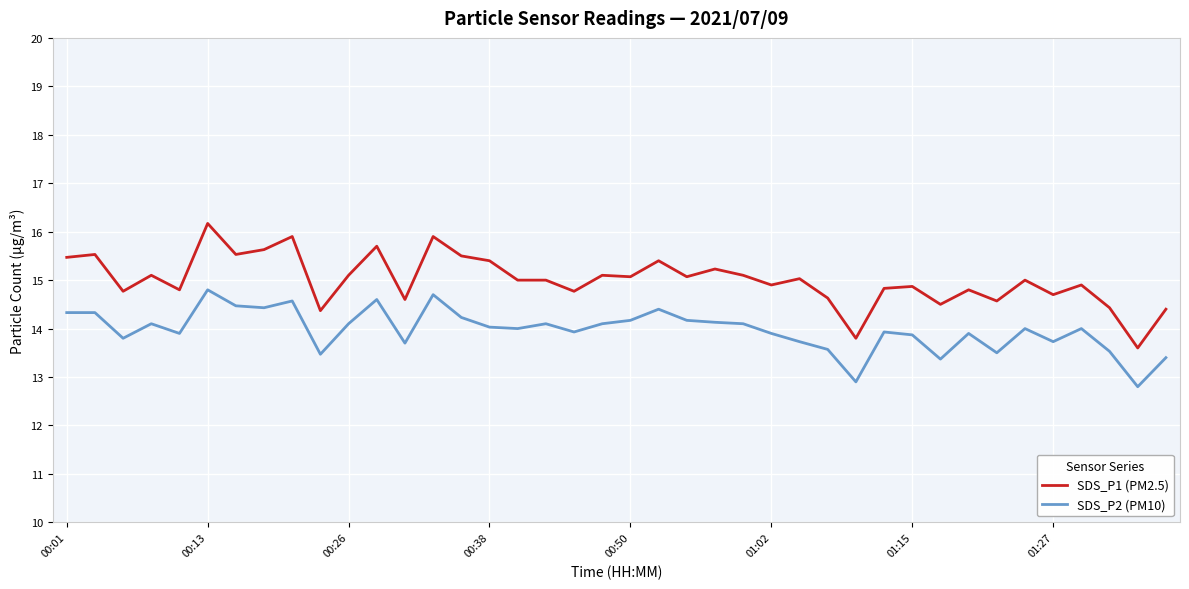

What is the average value of the SDS_P1 (PM2.5) series?

15.0